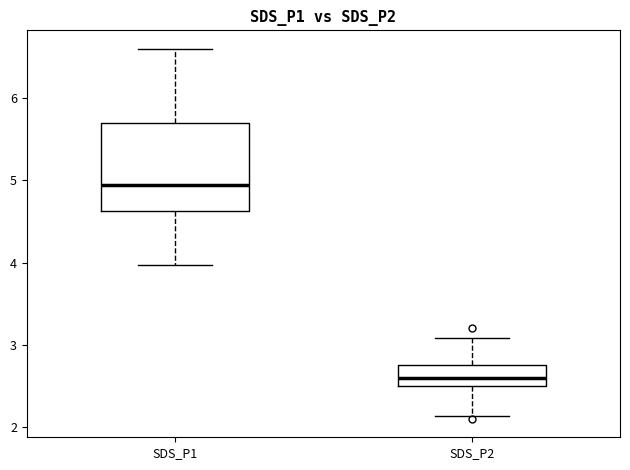

Where does the lower whisker of the box for SDS_P2 end on the y-axis? The values are not printed on the chart, so give them approximately, as read against the axis.

2.1